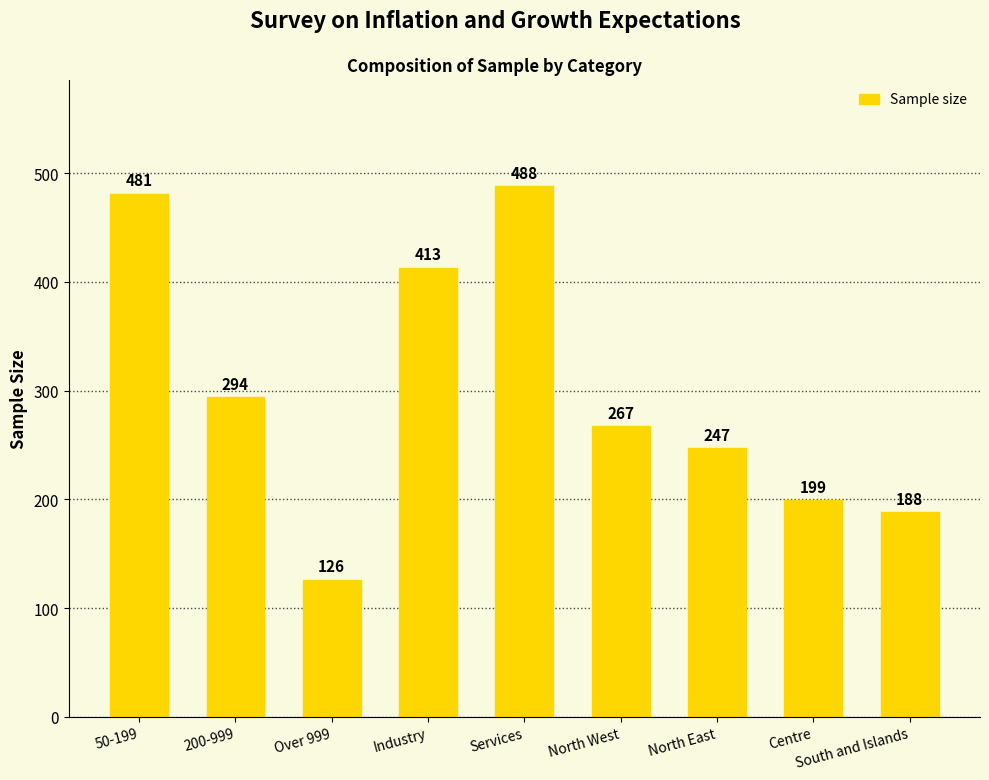

Does the chart contain any negative values?

No